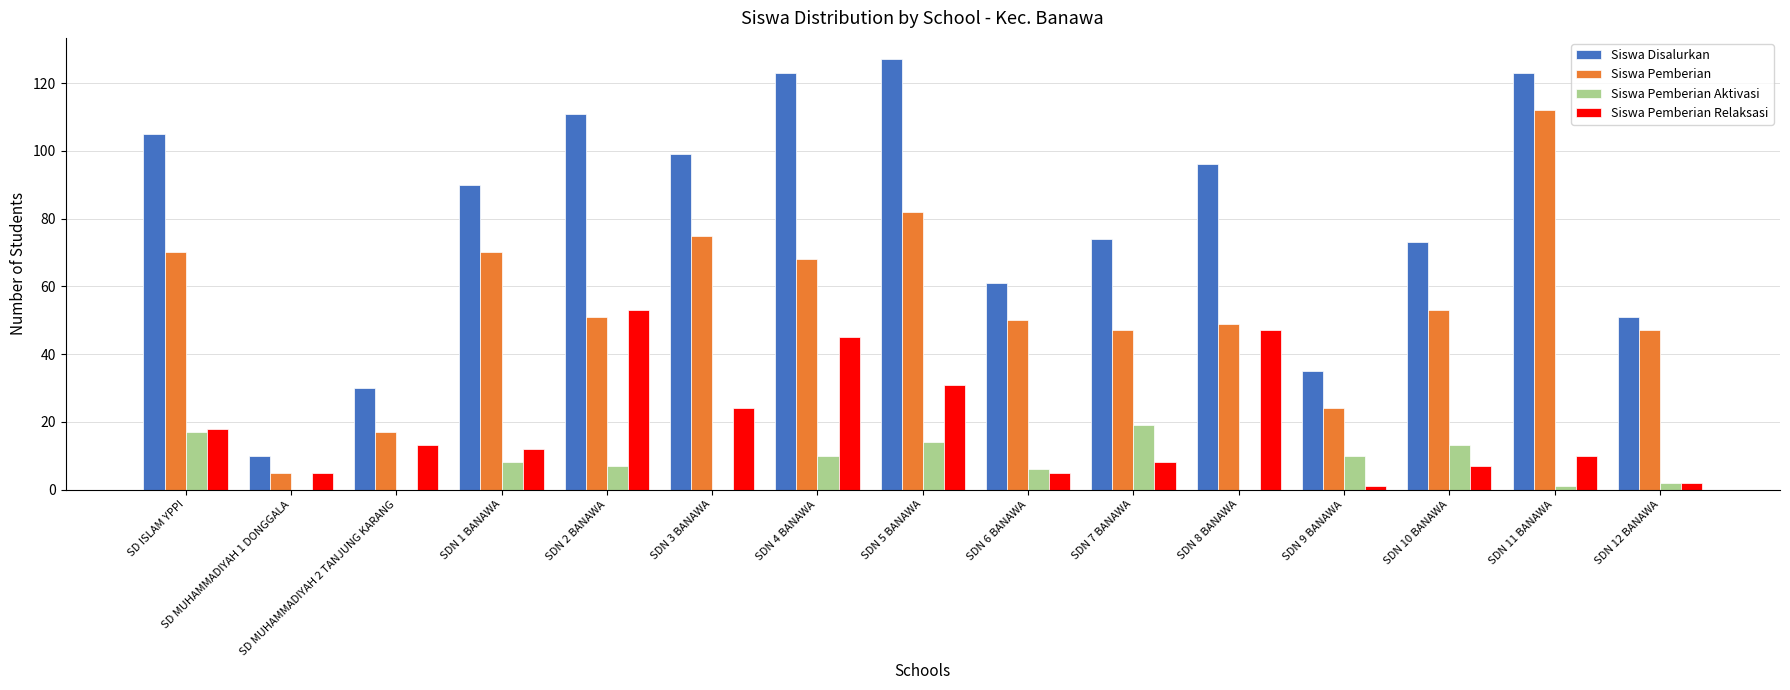

Count the number of data series in this chart.

4